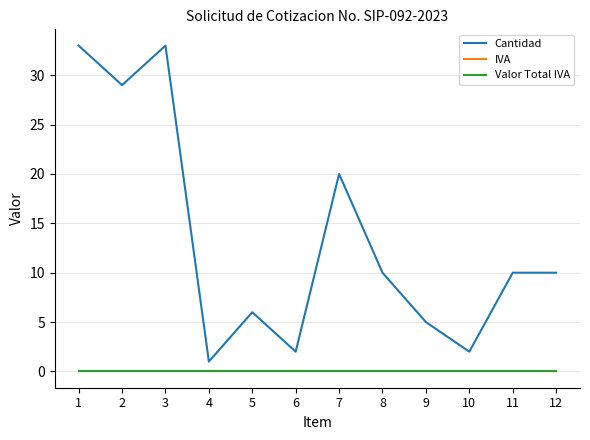

Reading left to right, list all the values displayed in this chart.

Cantidad: 1=33	2=29	3=33	4=1	5=6	6=2	7=20	8=10	9=5	10=2	11=10	12=10
IVA: 1=0	2=0	3=0	4=0	5=0	6=0	7=0	8=0	9=0	10=0	11=0	12=0
Valor Total IVA: 1=0	2=0	3=0	4=0	5=0	6=0	7=0	8=0	9=0	10=0	11=0	12=0